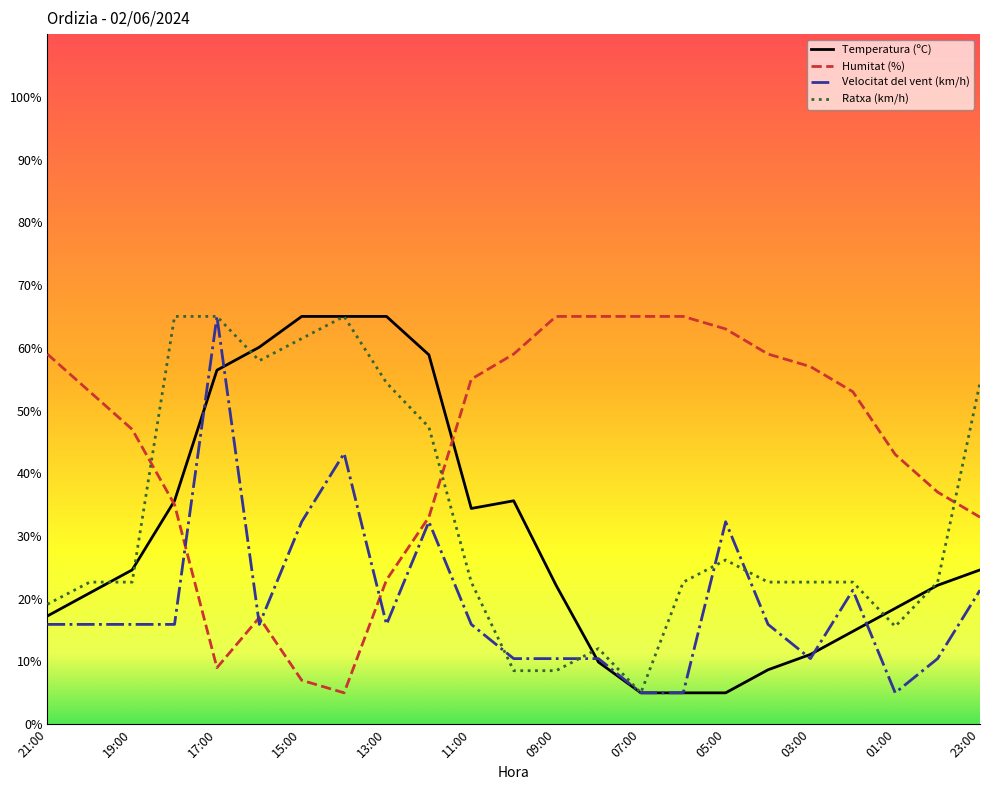

In Humitat (%), how many points are lower than both neighbors (excluding endpoints)?

2